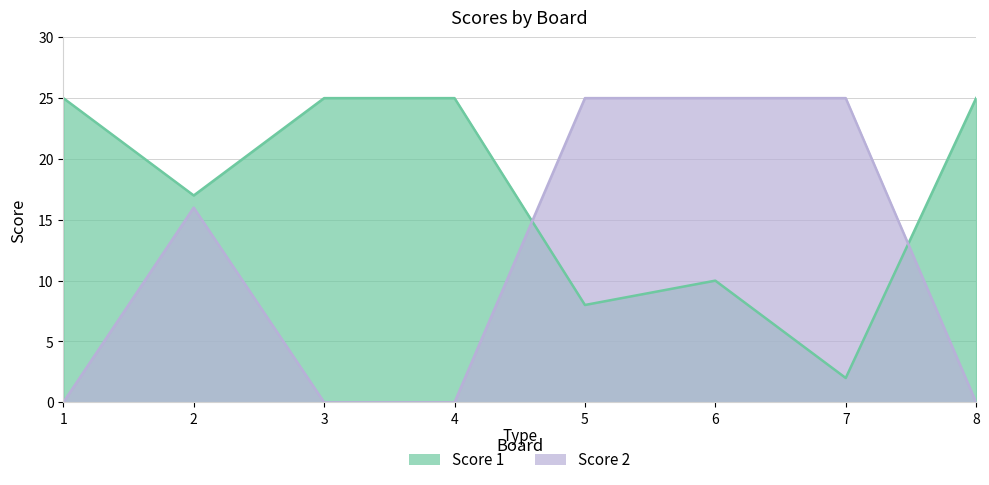

What is the value of the Score 1 point at the 6th from the left?

10